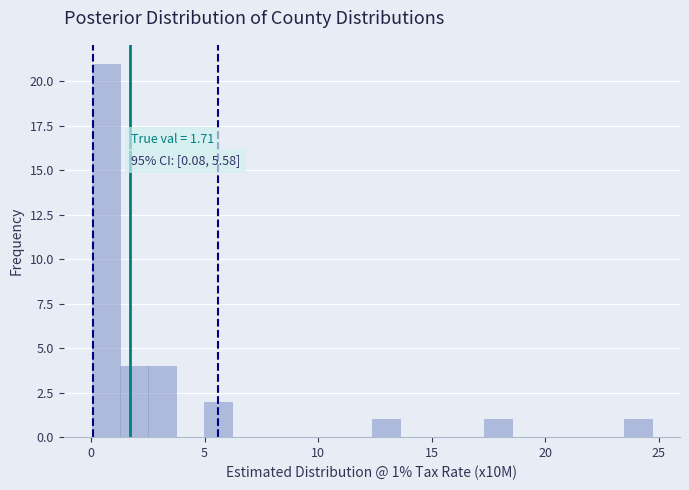

Read against the x-axis, roughly where is the centre of the tallest bar?

0.5